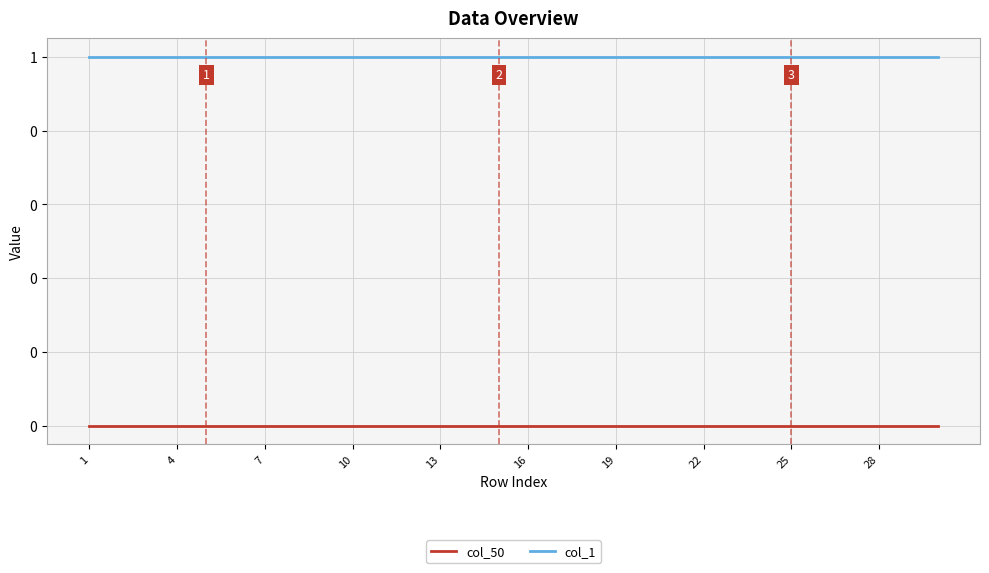

True or false: col_1 and col_50 intersect in this chart.

False